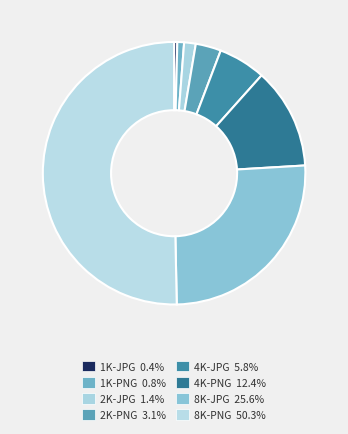

Is it true that 8K-PNG is 44% of the pie?

False